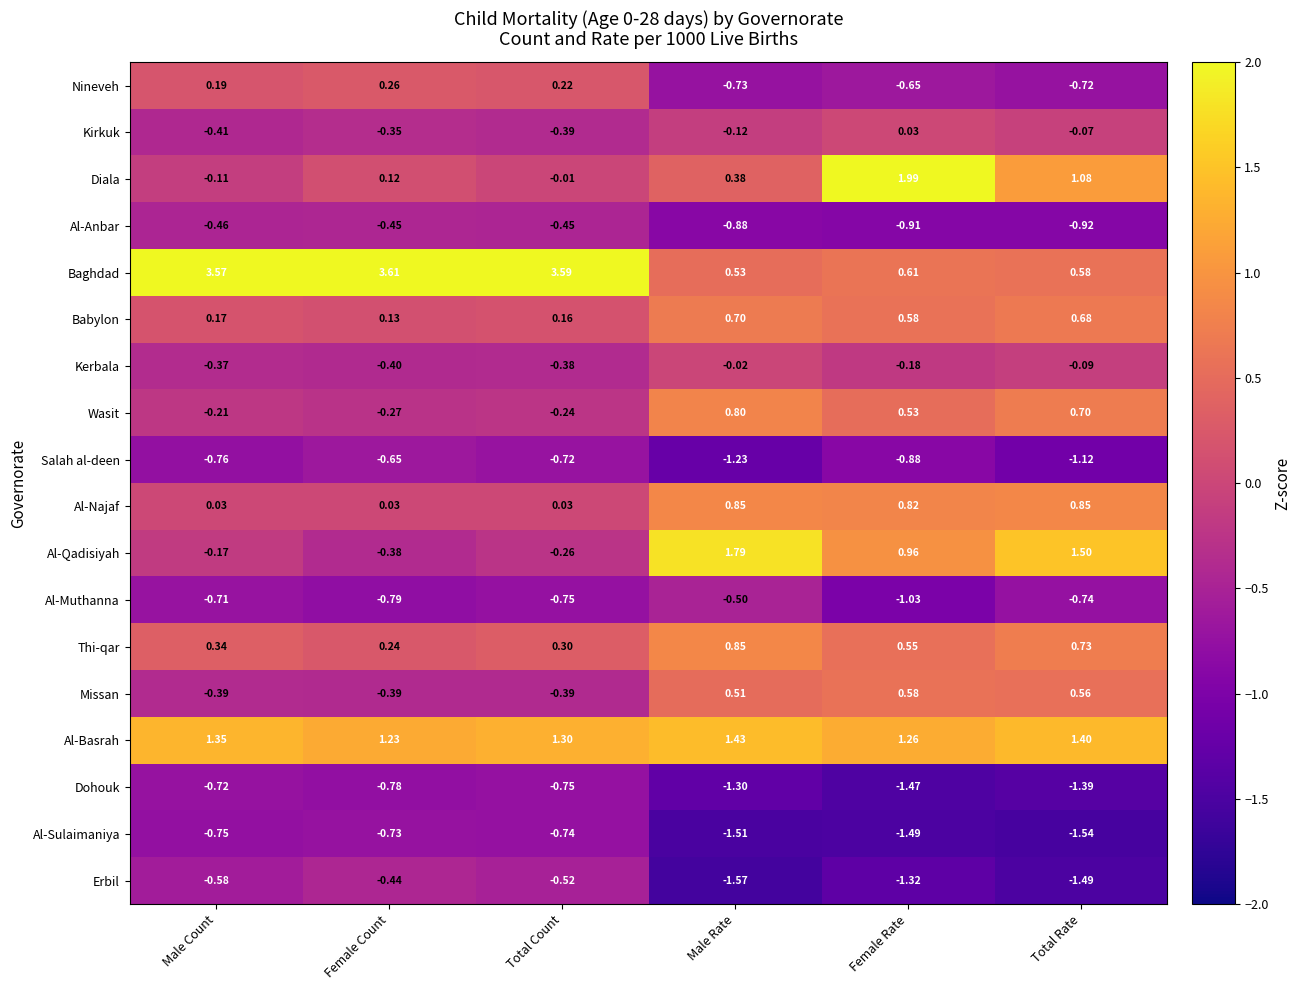

Which category has the lowest value across all series?

Male Rate